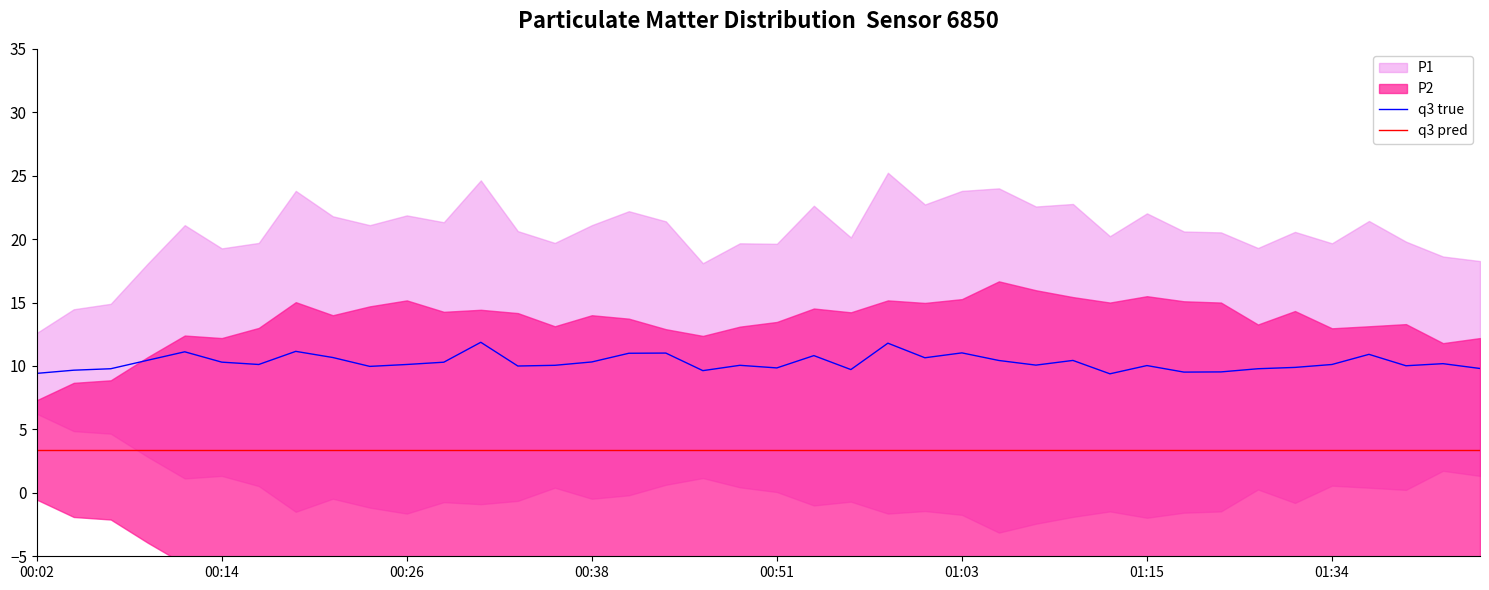

What is the lowest value of the q3 true series?

9.4